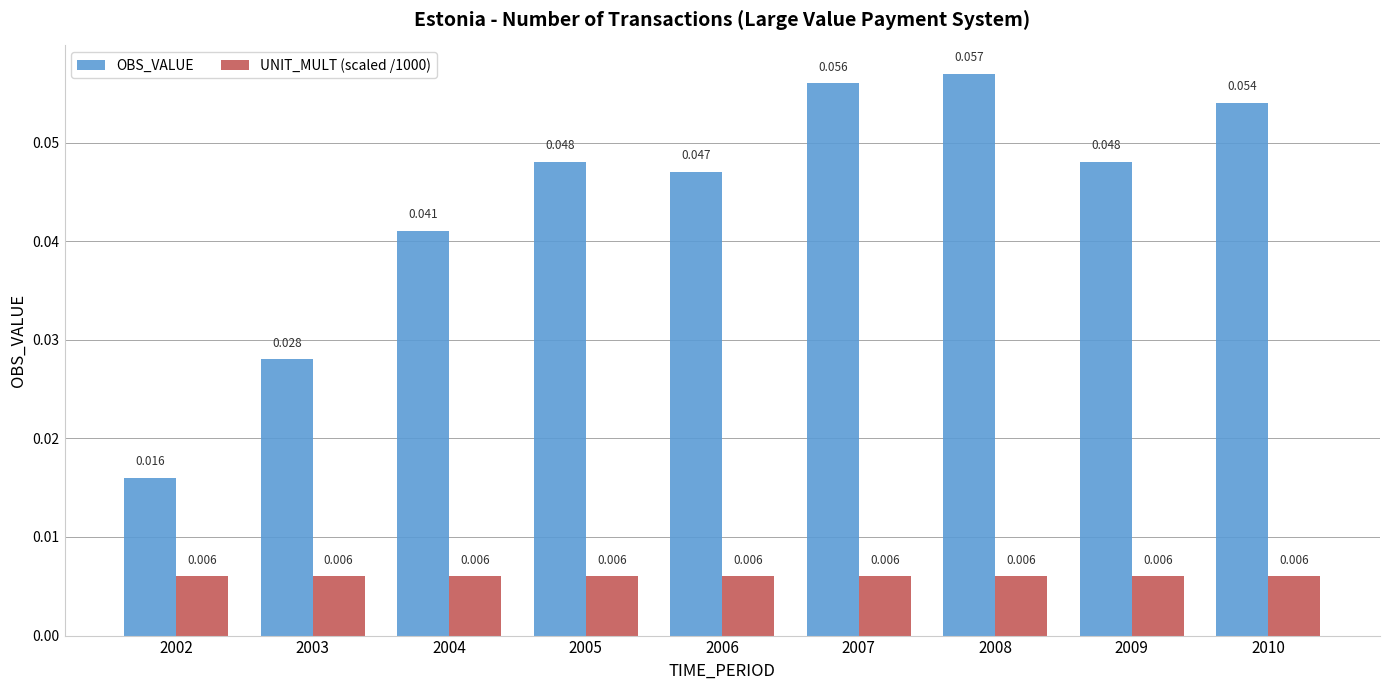

Which series has the widest spread of values?

OBS_VALUE